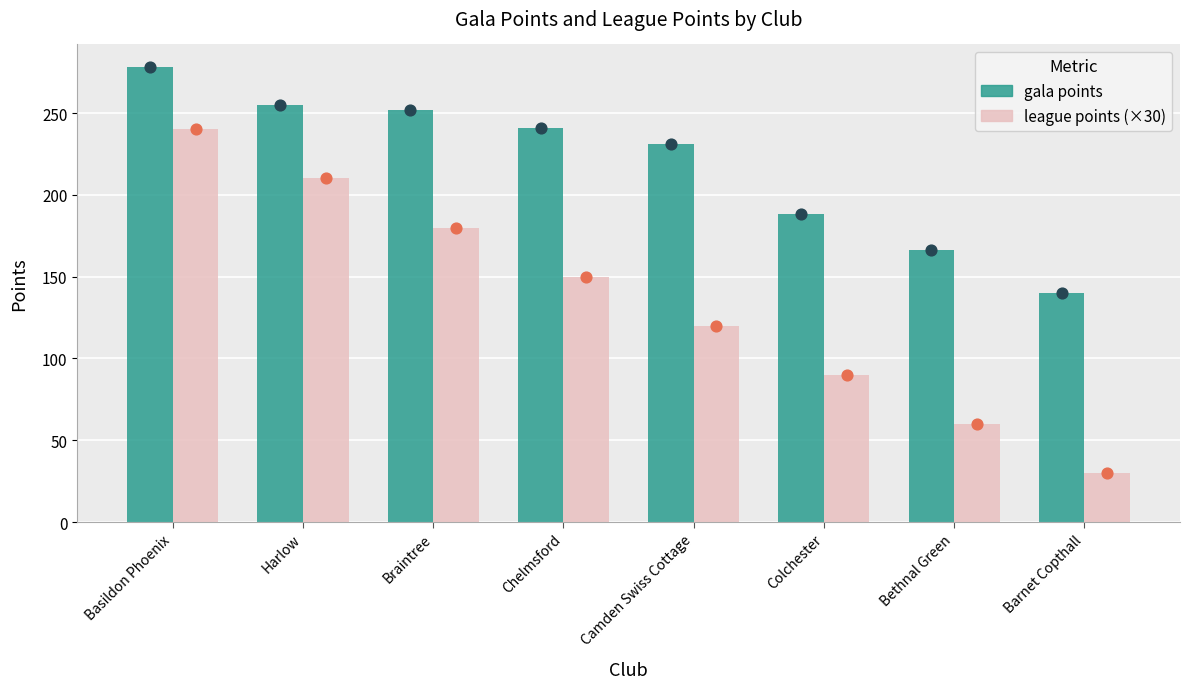

Which series has the largest Y range (max minus min)?

league points (×30)